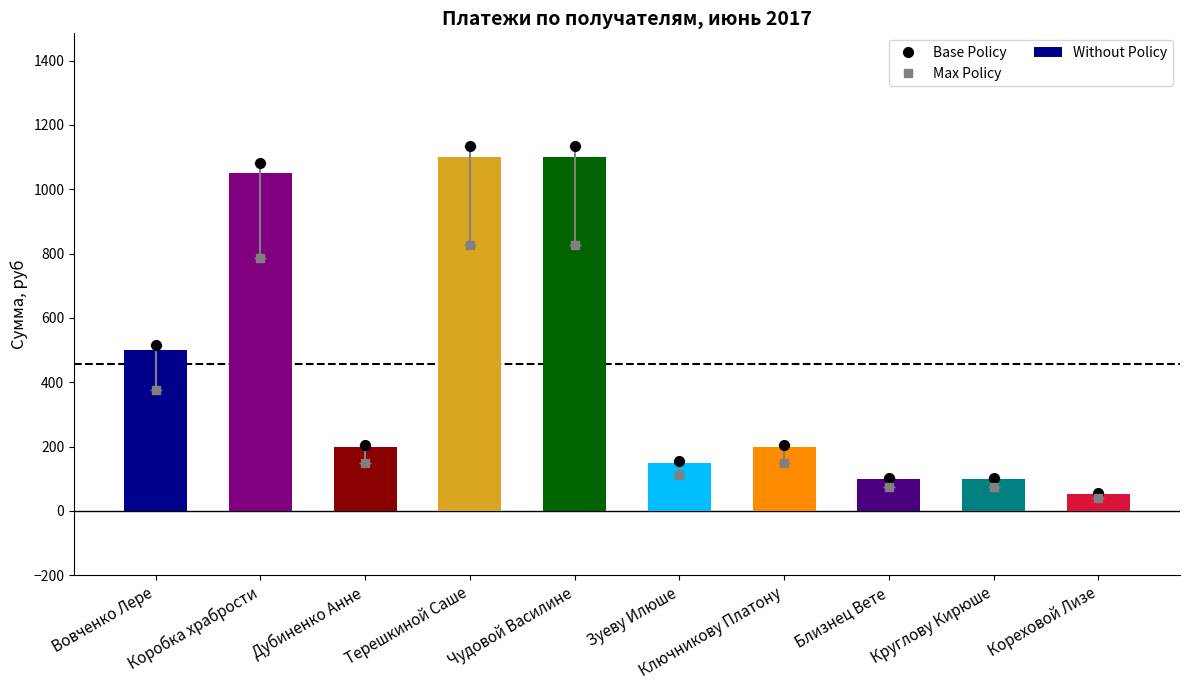

Approximately how many times larger is the value at Терешкиной Саше compared to Зуеву Илюше?

7.3